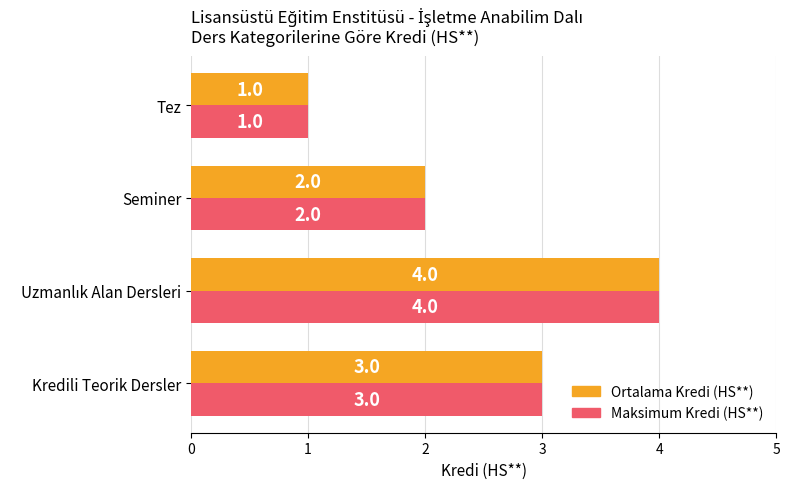

What is the total value across all series at Kredili Teorik Dersler?

6